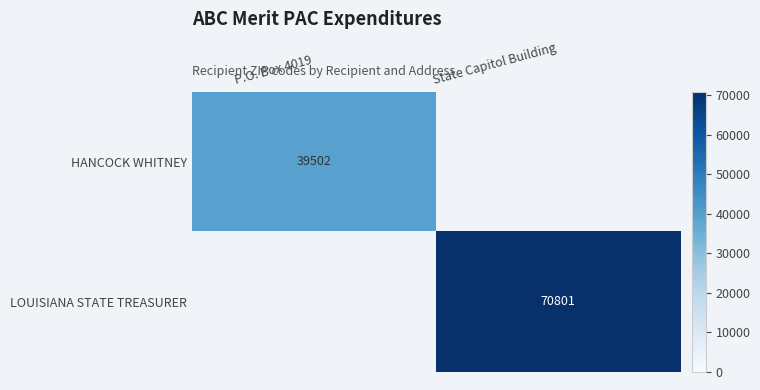

The value of HANCOCK WHITNEY at P.O. Box 4019 is 39502. True or false?

True